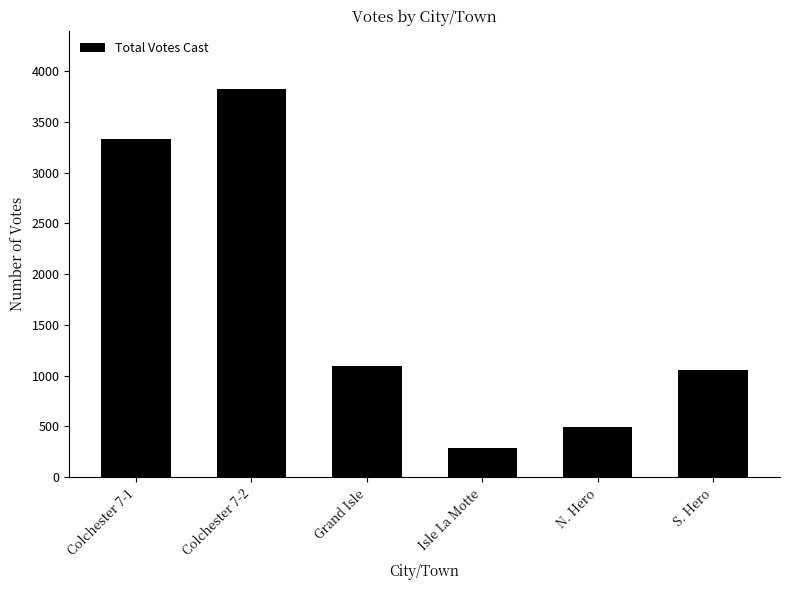

What is the difference between the second highest and minimum values?

3044